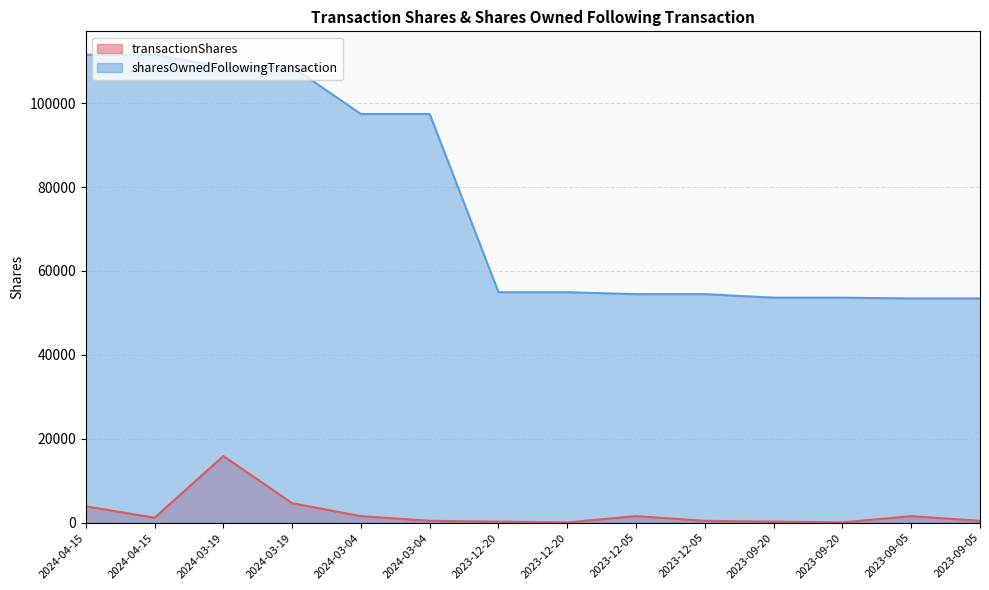

True or false: sharesOwnedFollowingTransaction and transactionShares intersect in this chart.

False